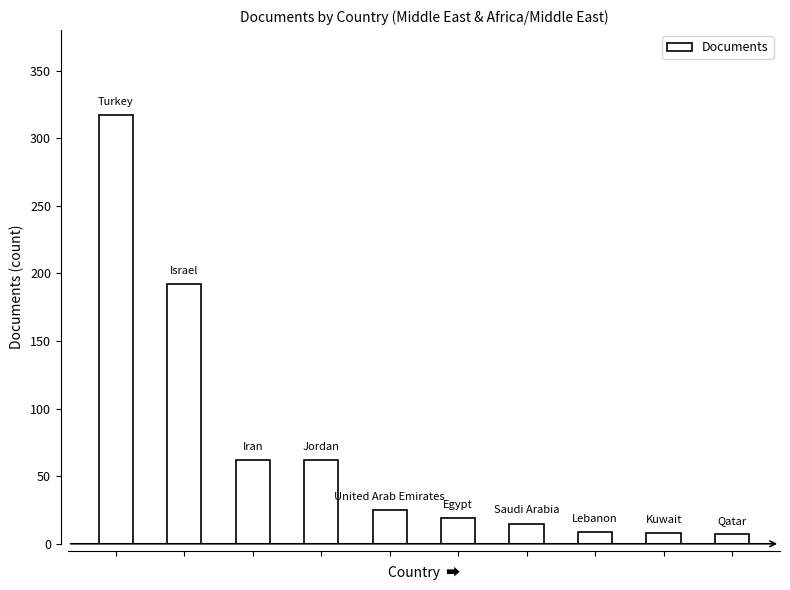

How many data points are less than 25?

5